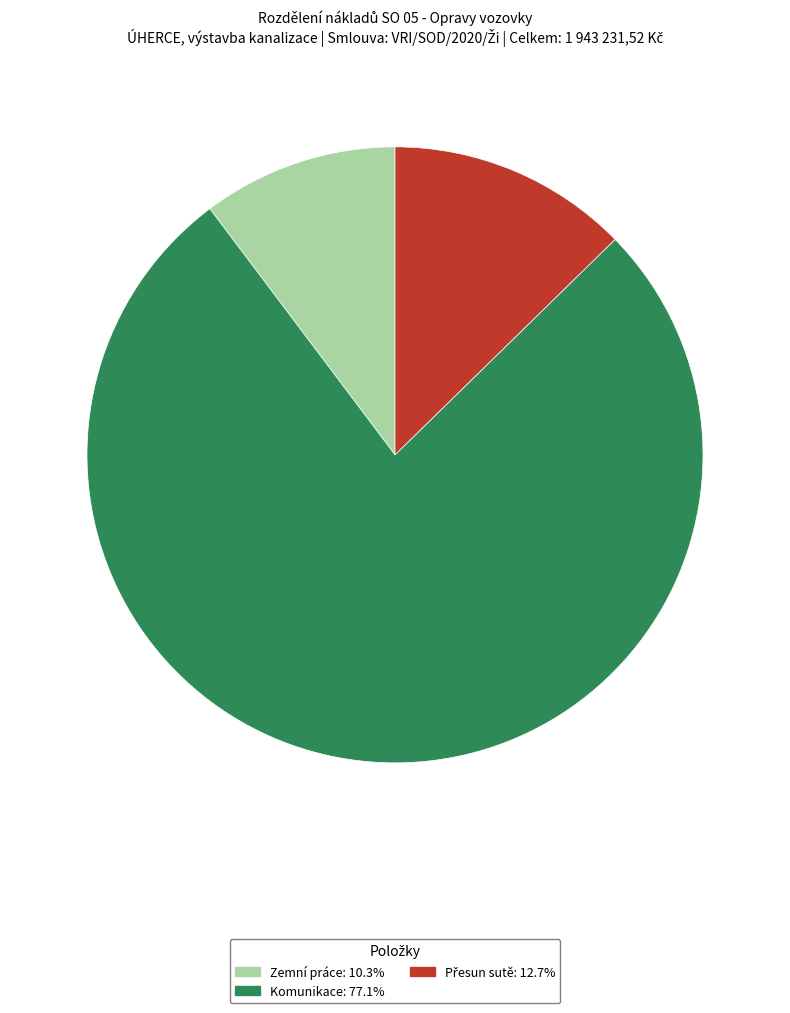

Which category accounts for the majority?

Komunikace